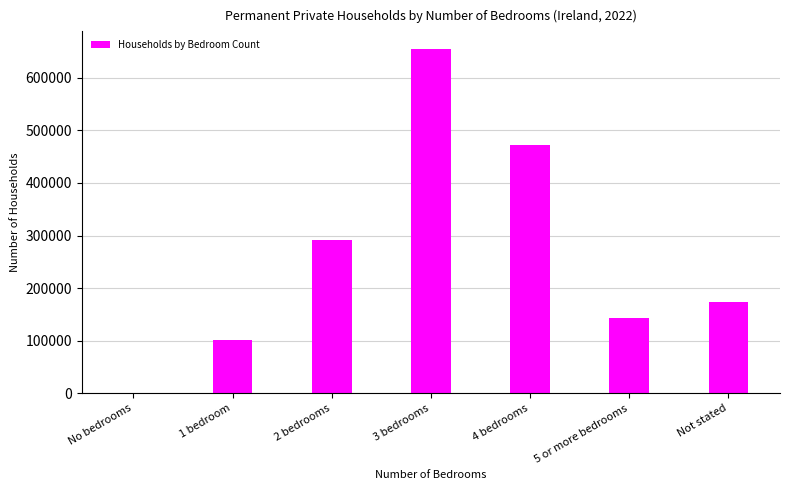

Reading left to right, extract all data points from this chart.

No bedrooms=57	1 bedroom=101644	2 bedrooms=291785	3 bedrooms=655422	4 bedrooms=471449	5 or more bedrooms=142445	Not stated=173926